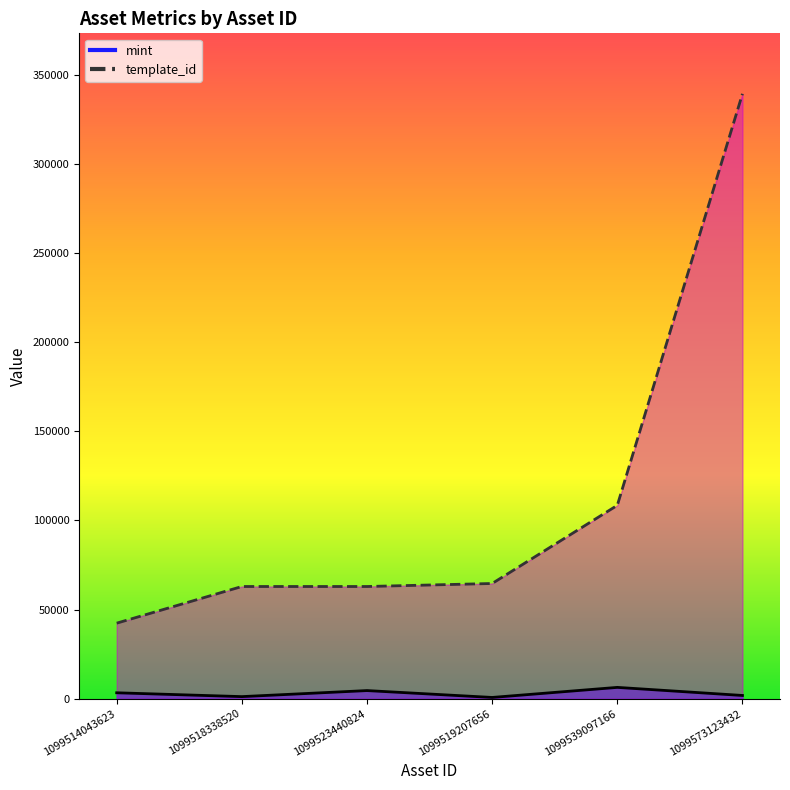

Between 1099523440824 and 1099518338520, which is larger?

1099523440824